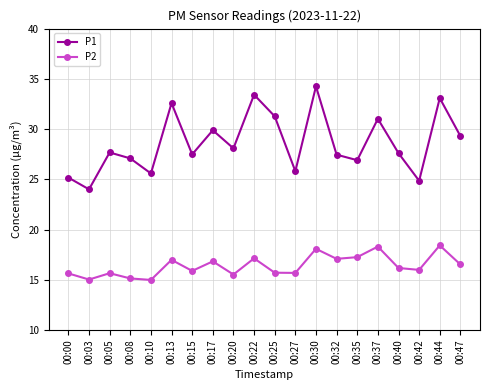

How many distinct data groups are displayed?

2